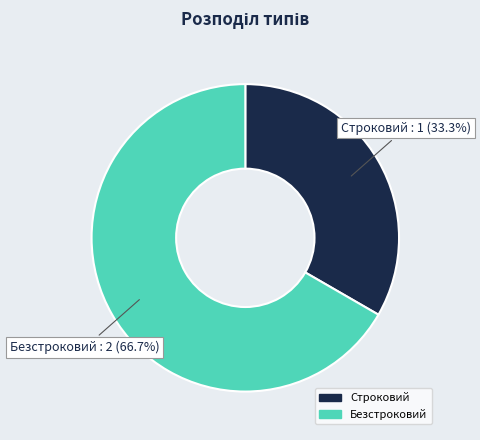

What is the ratio of the value at Строковий to the value at Безстроковий?

0.5